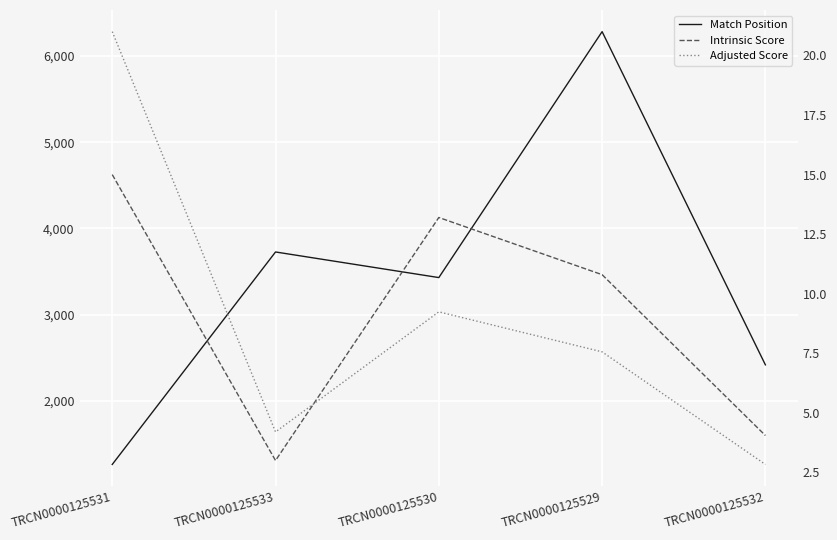

Is this an area chart (filled region under the line)?

No